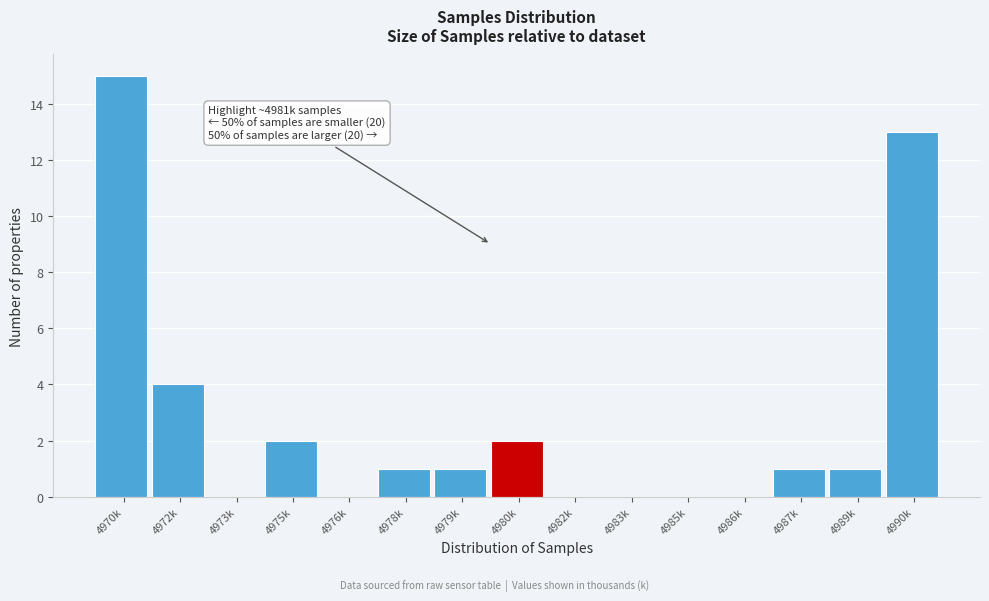

Reading left to right, transcribe all the data shown in this chart.

4970k=15	4972k=4	4973k=0	4975k=2	4976k=0	4978k=1	4979k=1	4980k=2	4982k=0	4983k=0	4985k=0	4986k=0	4987k=1	4989k=1	4990k=13